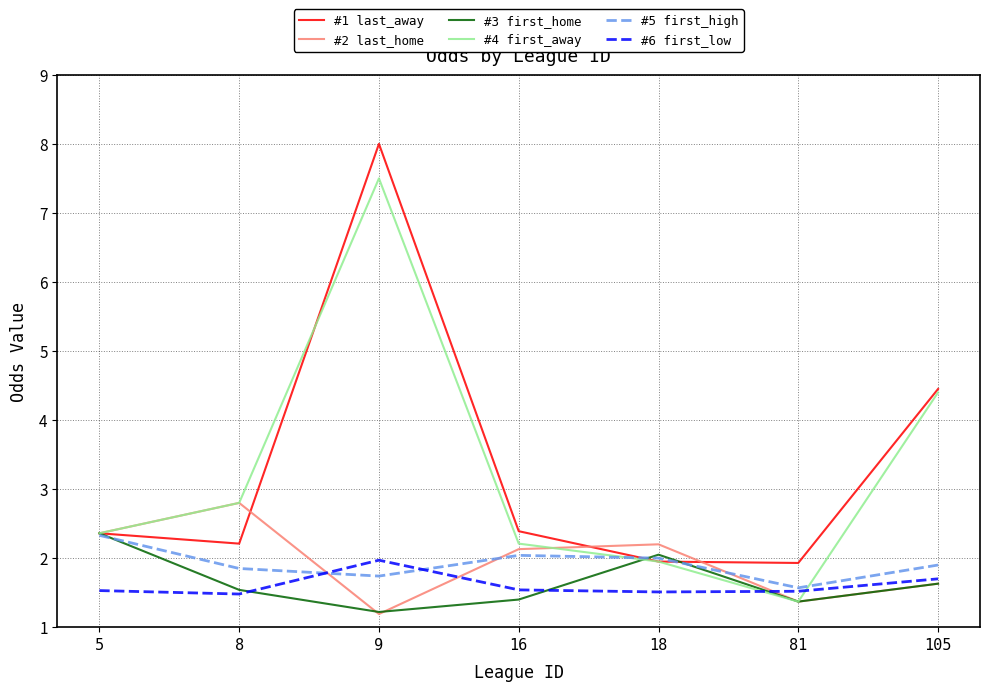

What is the difference between the highest and lowest values at 16?

1.0